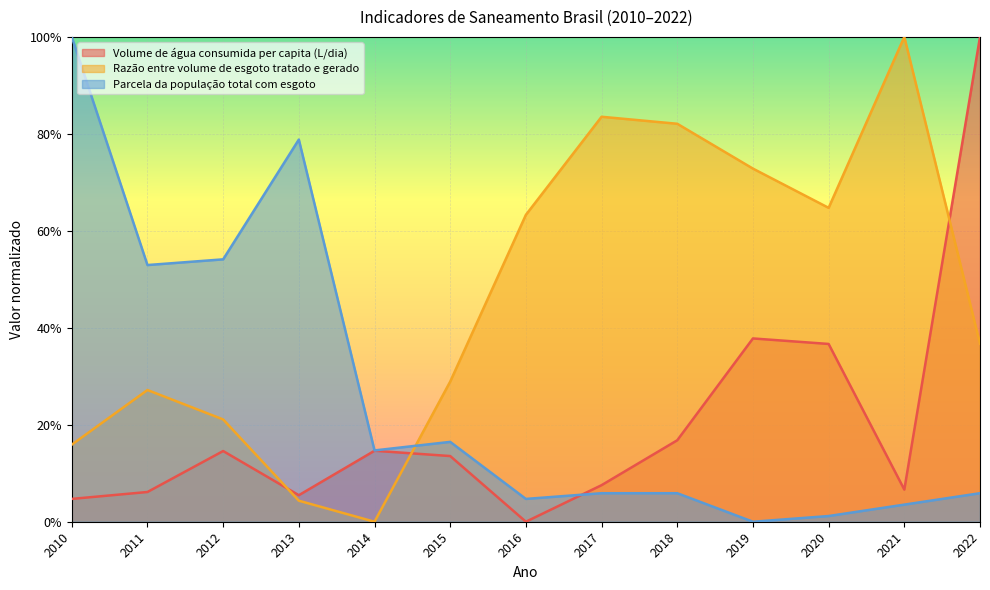

How many intersections are there between Razão entre volume de esgoto tratado e gerado and Volume de água consumida per capita (L/dia)?

3